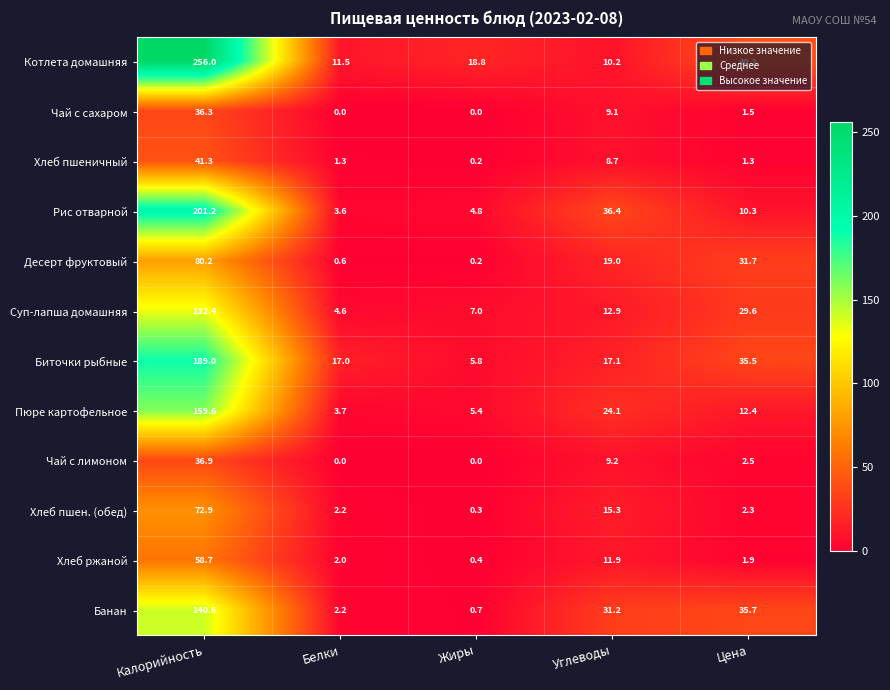

Rank the series at Цена from highest to lowest value.

Котлета домашняя, Банан, Биточки рыбные, Десерт фруктовый, Суп-лапша домашняя, Пюре картофельное, Рис отварной, Чай с лимоном, Хлеб пшен. (обед), Хлеб ржаной, Чай с сахаром, Хлеб пшеничный